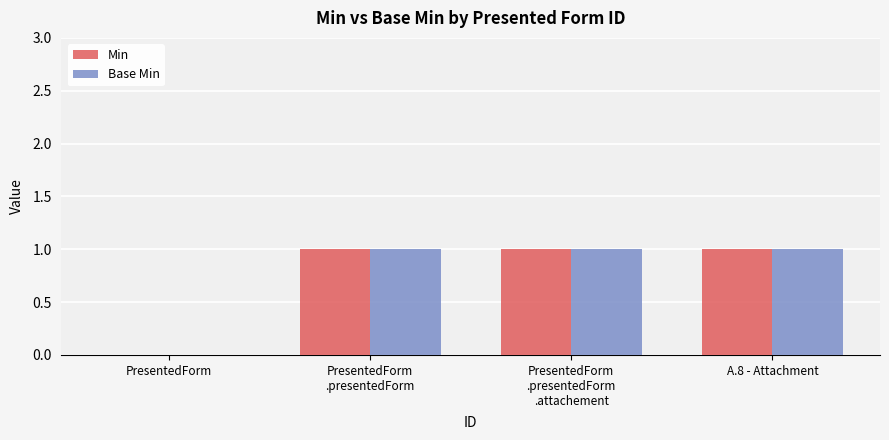

Is it true that Base Min equals 1 at A.8 - Attachment?

True